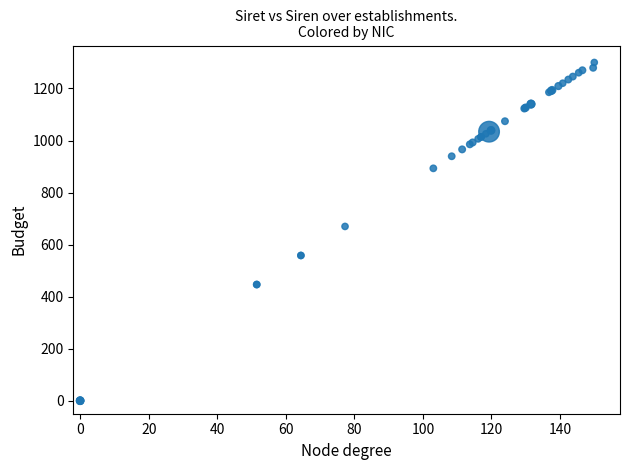

What Y value in the scatter plot is closest to 650?

669.8